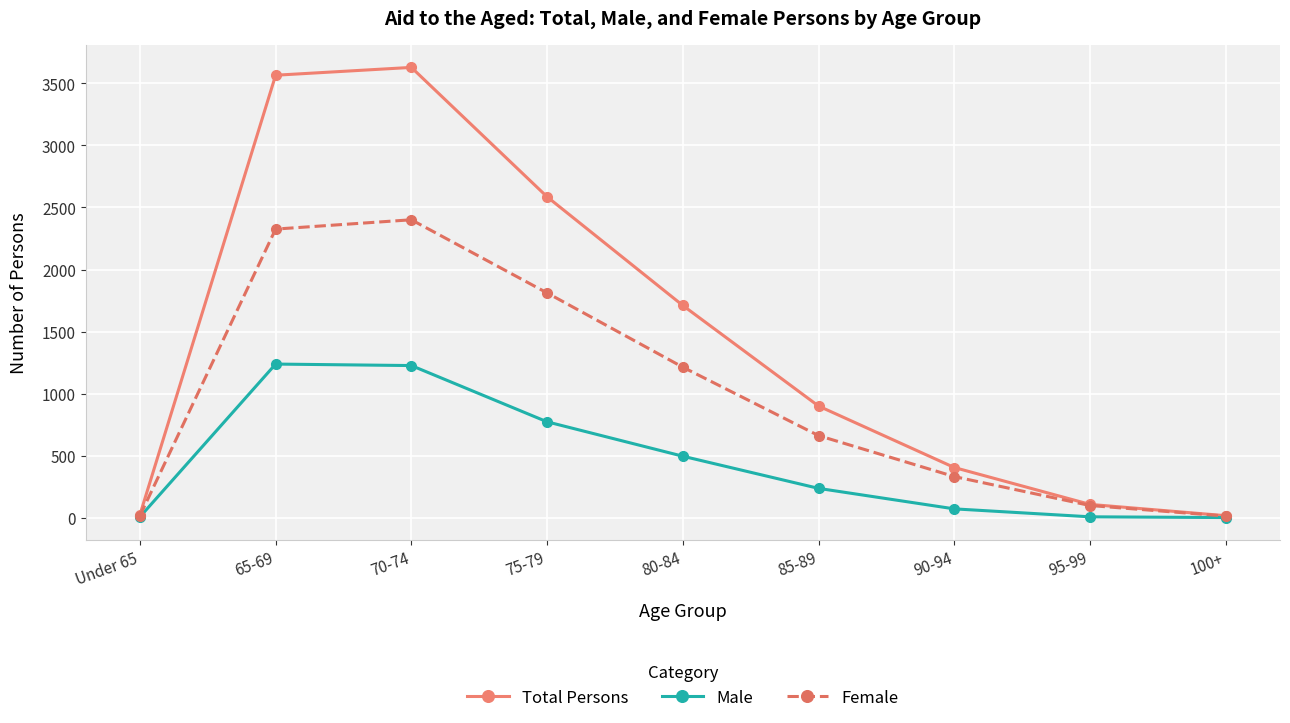

True or false: Total Persons has more than 1 interior local peaks.

False